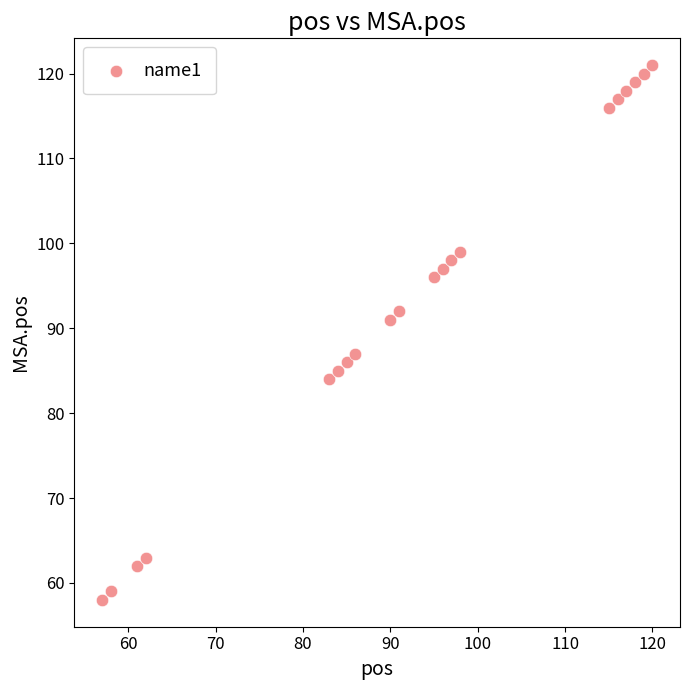

What is the range of X values (max minus min)?

63